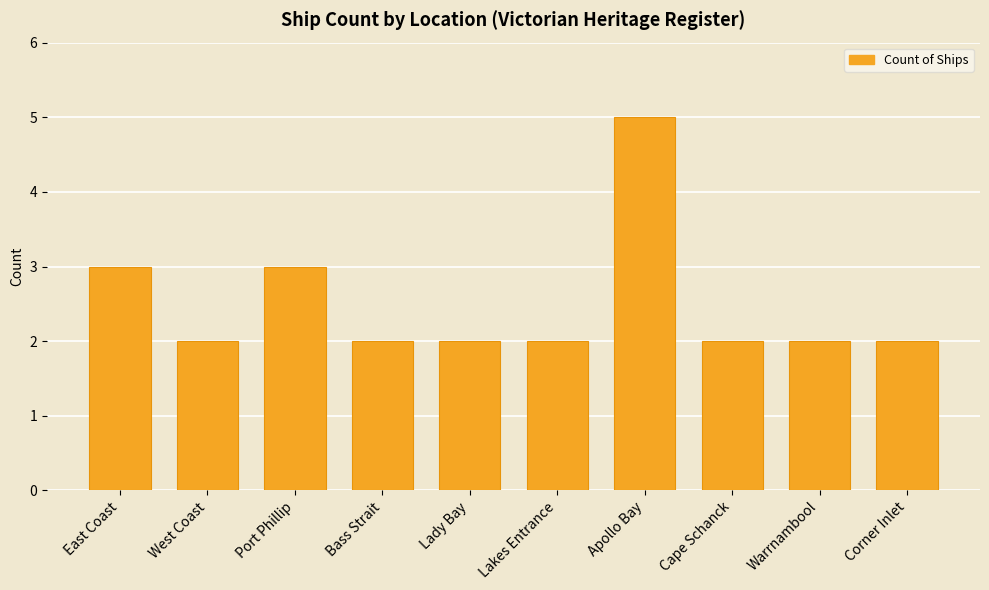

Which has a higher value, Port Phillip or West Coast?

Port Phillip